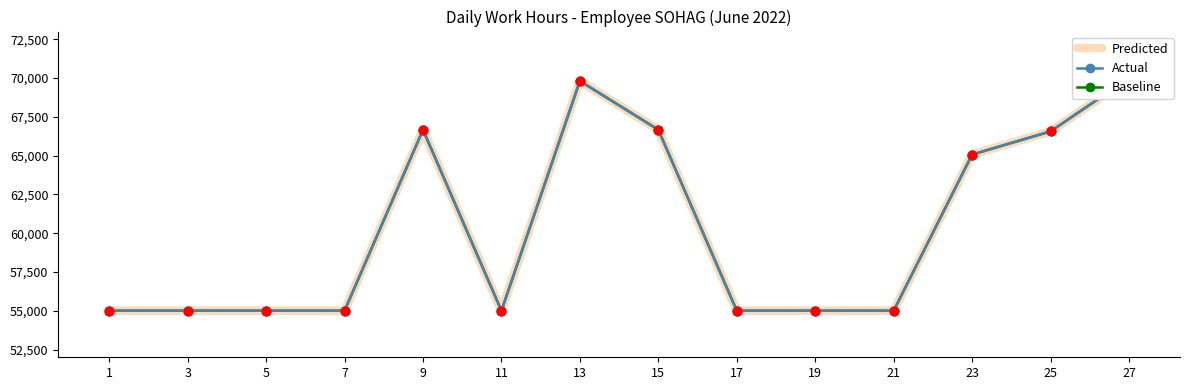

Which series reaches the maximum Y coordinate?

Predicted